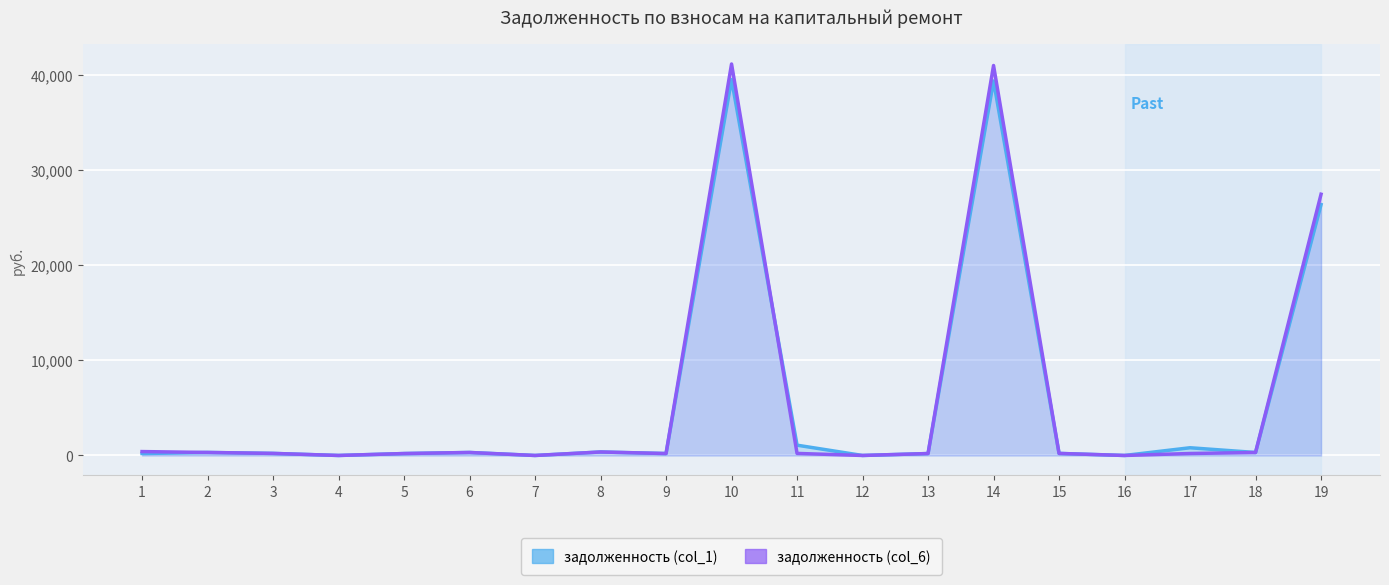

How many series are shown in this chart?

2